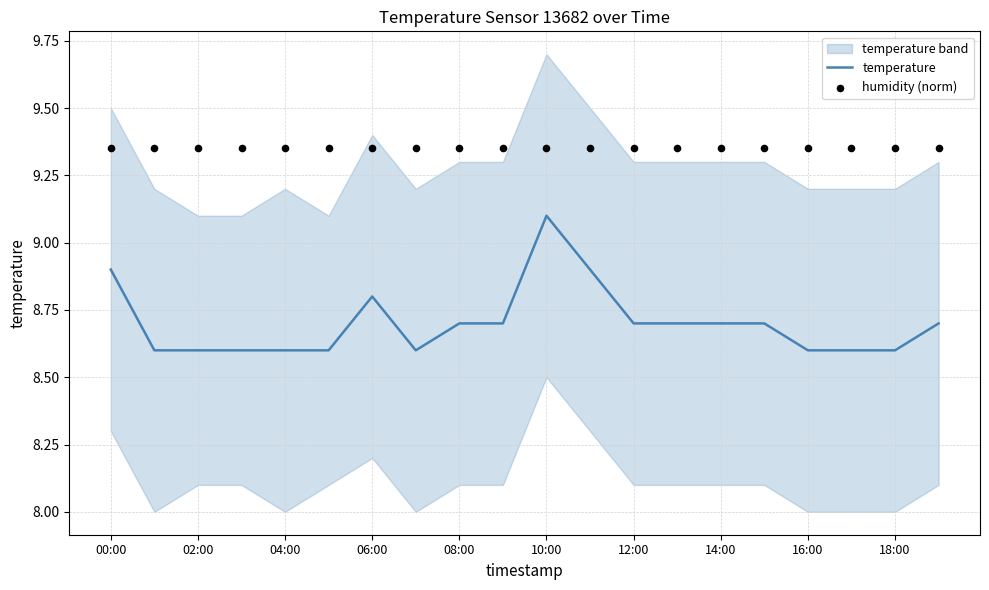

Which series contains the lowest Y value?

temperature